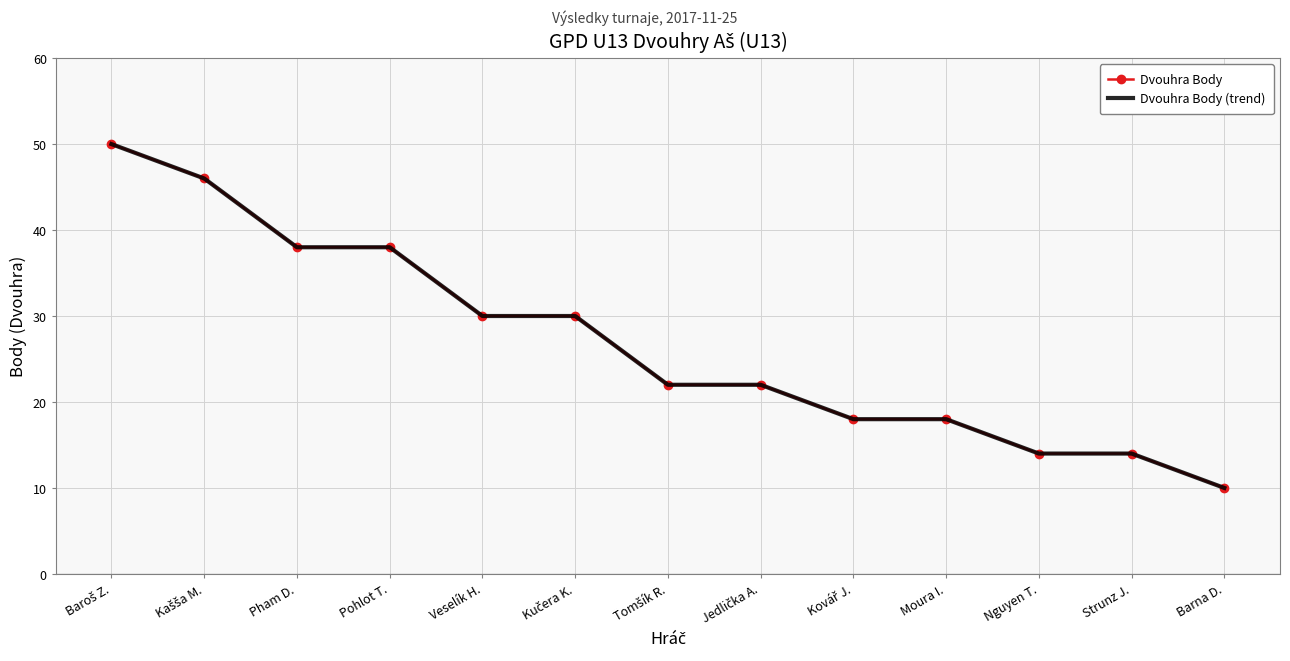

What is the label of the 9th point from the left?

Kovář J.